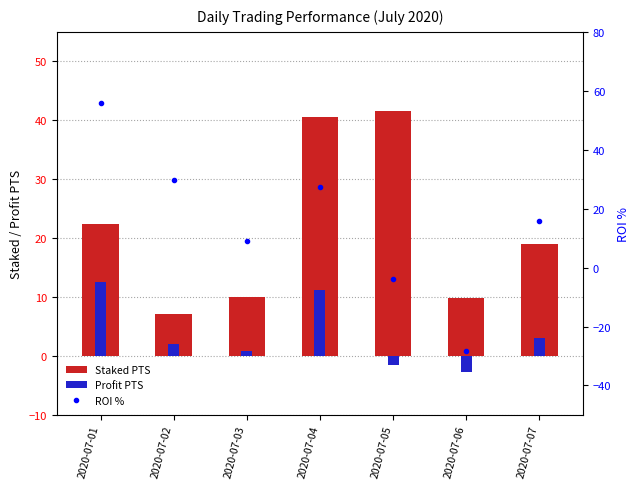

What value does the Profit PTS series have at 2020-07-05?

-1.6